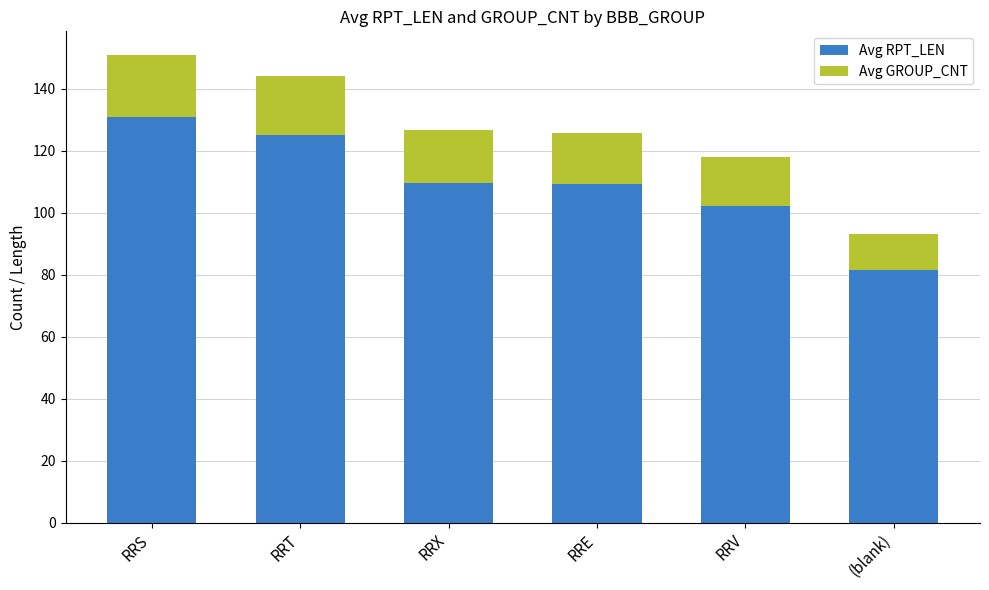

What is the value of the Avg RPT_LEN bar at the 2nd from the left?

125.0